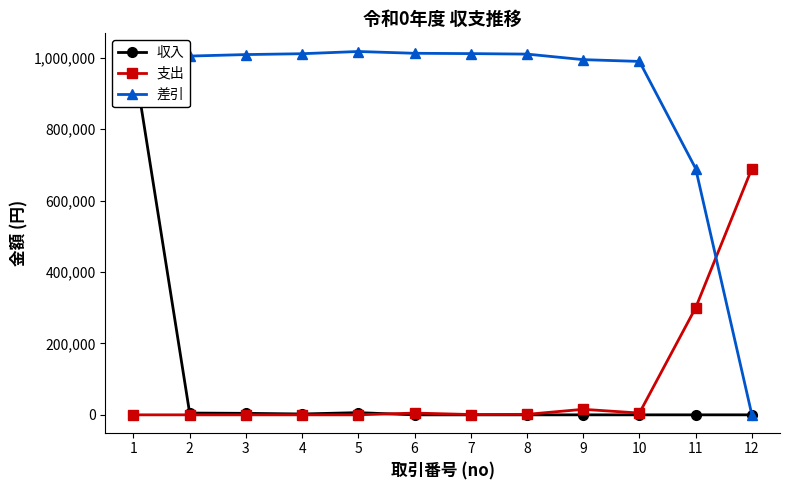

At how many categories does at least one series exceed 942014?

10